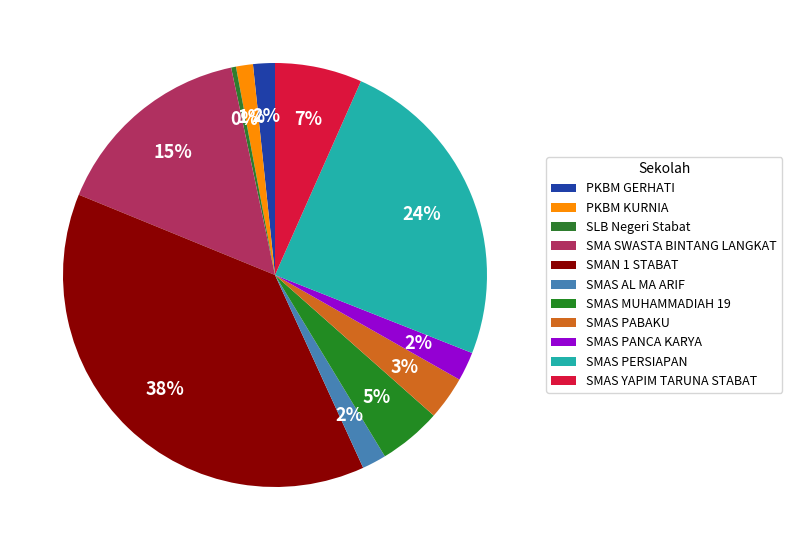

What percentage is the SMAN 1 STABAT slice, to the nearest percent?

38%